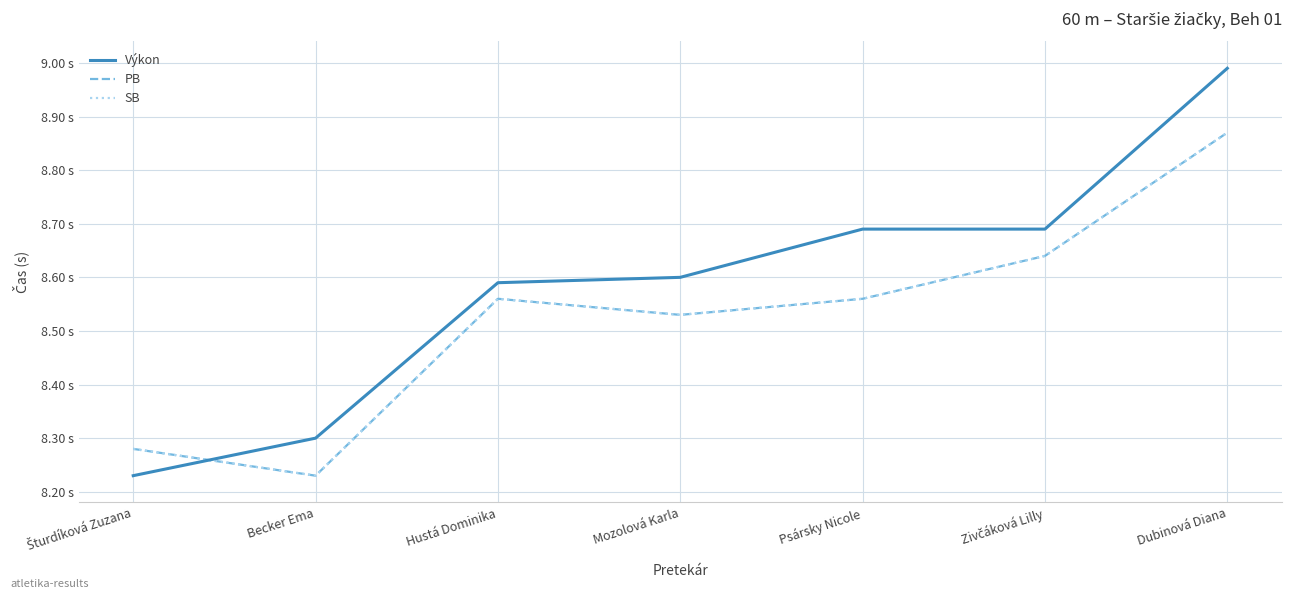

What is the smallest value displayed?

8.2